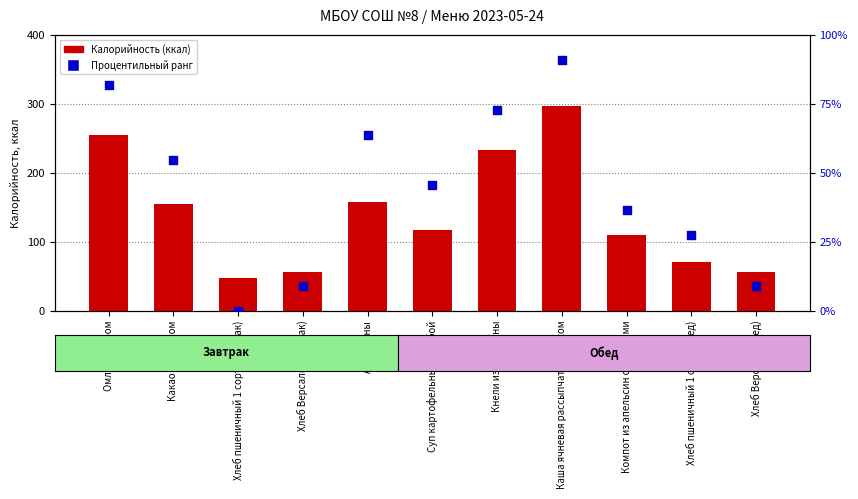

What are all the series names shown in the legend?

Калорийность, Процентильный ранг